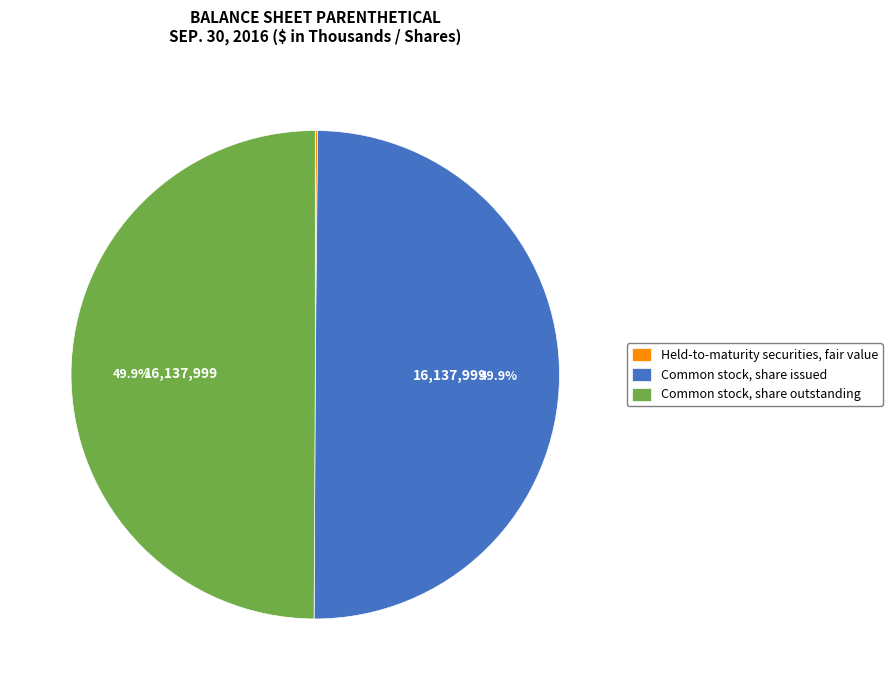

The Common stock, share issued slice represents 62% of the pie. True or false?

False